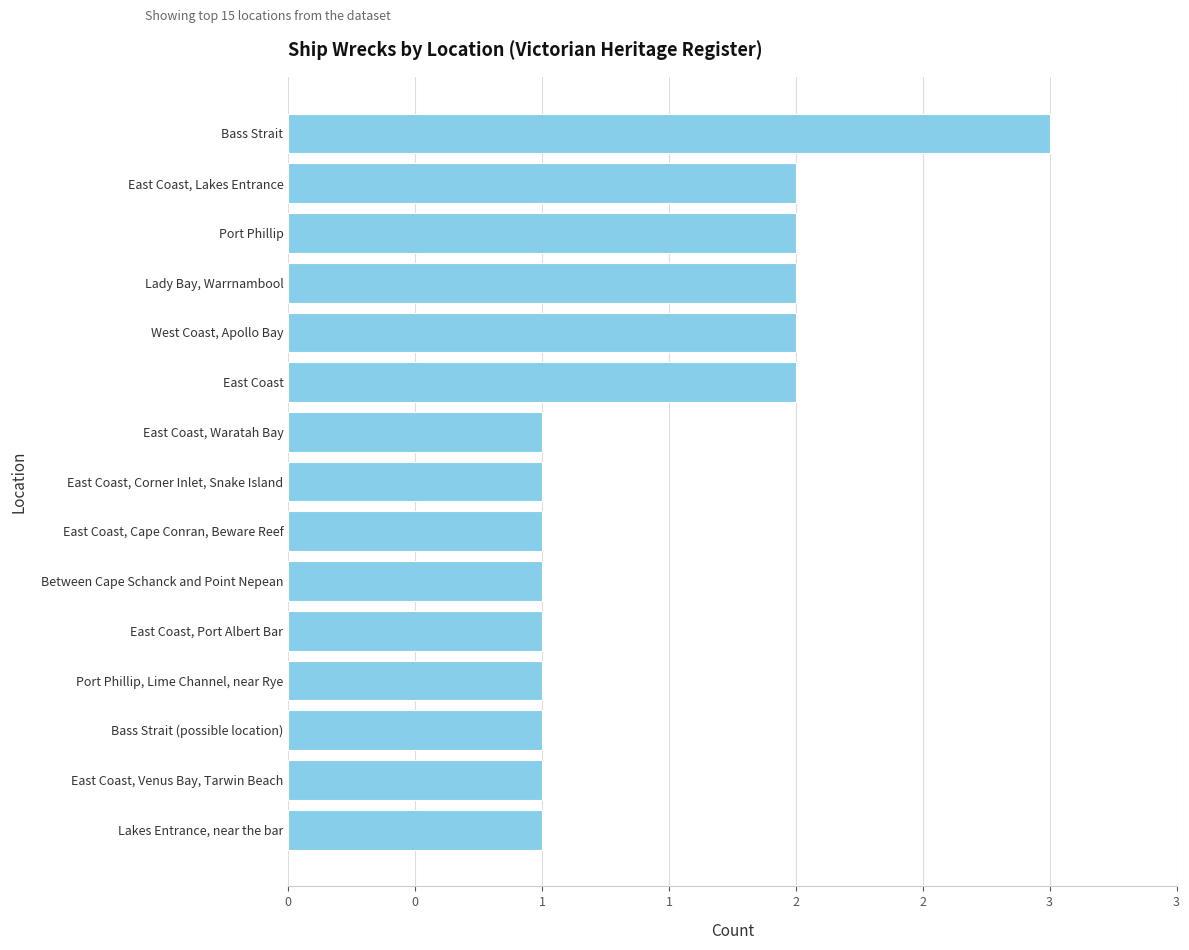

Are the bars horizontal?

Yes